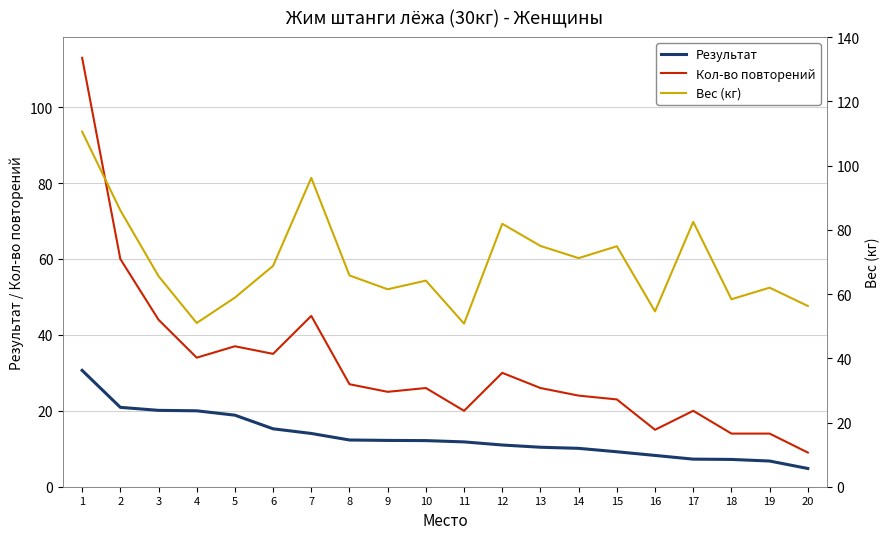

Which series has the widest spread of values?

Кол-во повторений